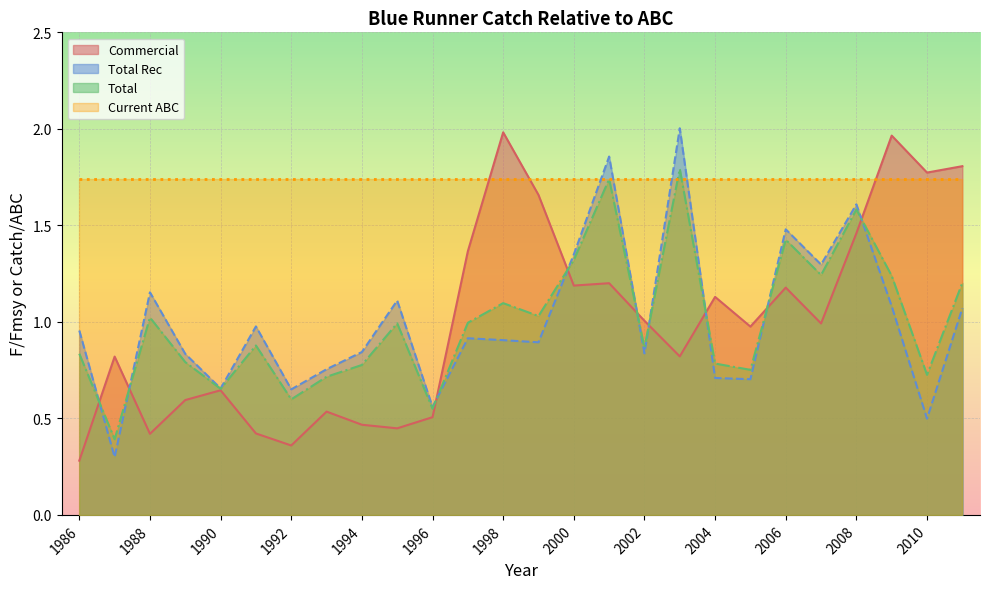

At which category is the sum across all series the highest?

2001